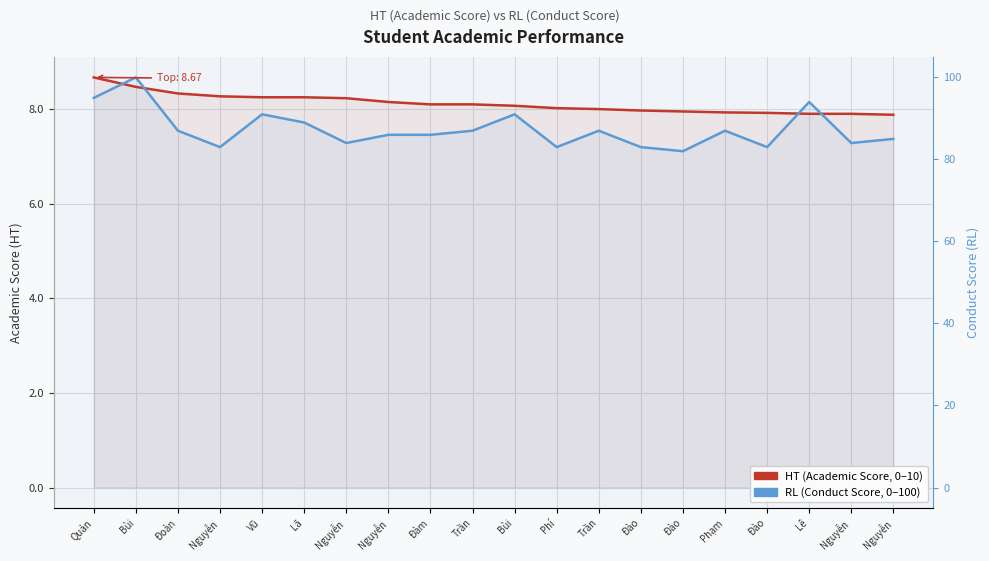

At how many categories does at least one series exceed 7?

20